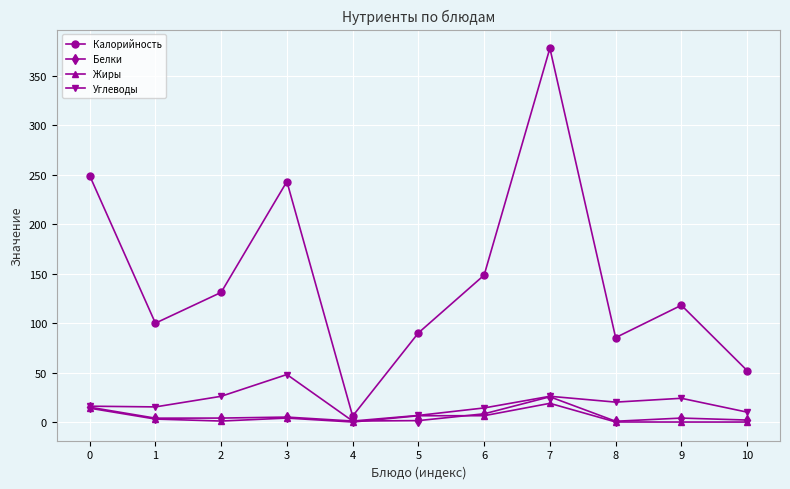

How many distinct data groups are displayed?

4